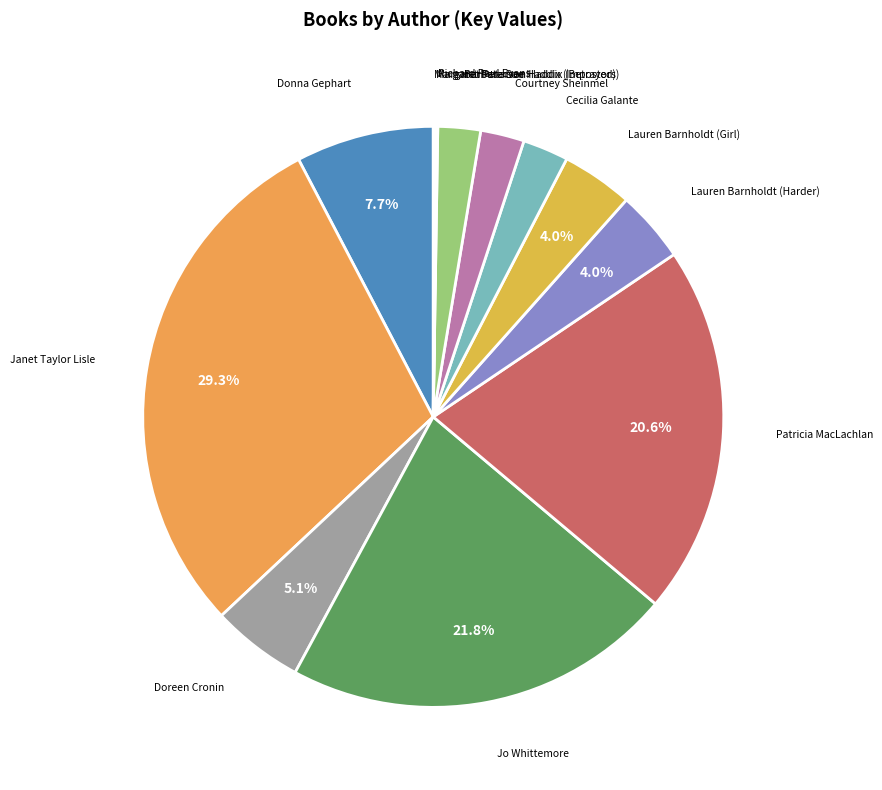

Which slice is the largest?

Janet Taylor Lisle